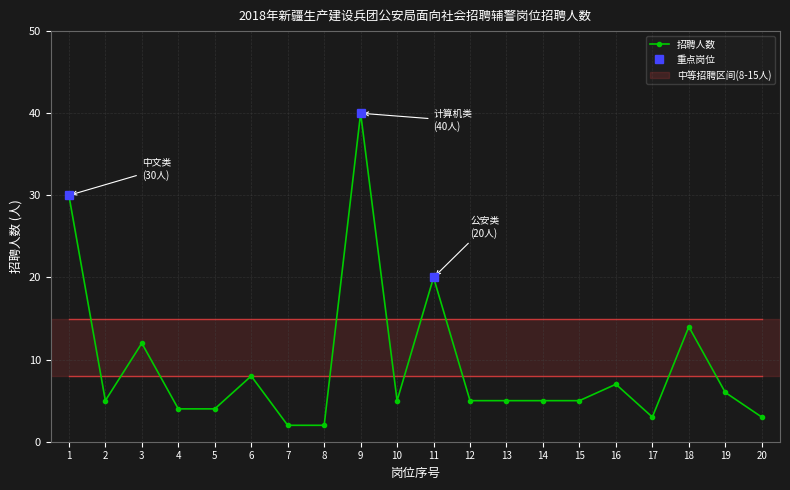

Reading left to right, list all the values displayed in this chart.

1=30	2=5	3=12	4=4	5=4	6=8	7=2	8=2	9=40	10=5	11=20	12=5	13=5	14=5	15=5	16=7	17=3	18=14	19=6	20=3